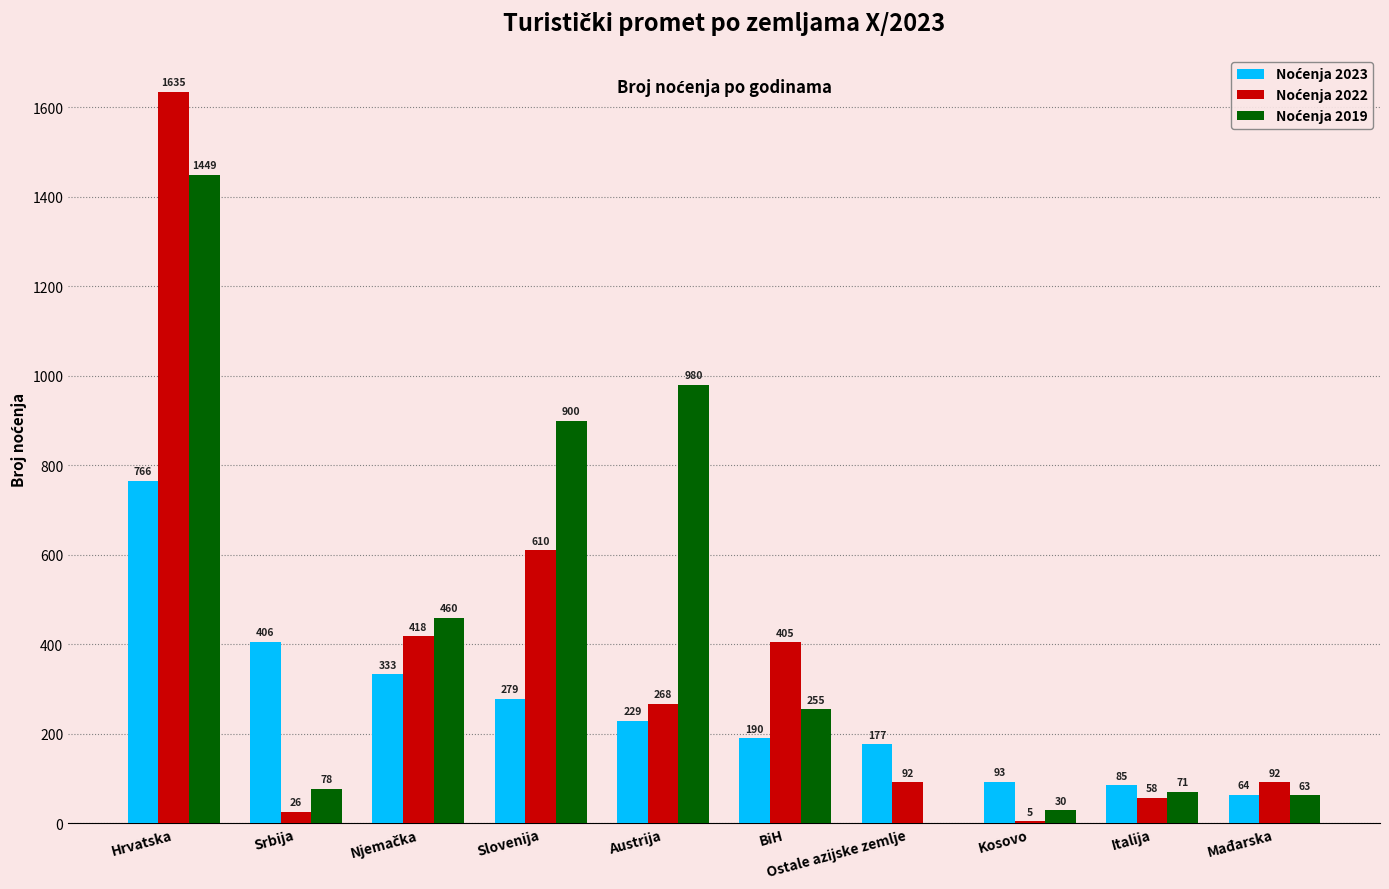

At which category is the sum across all series the highest?

Hrvatska